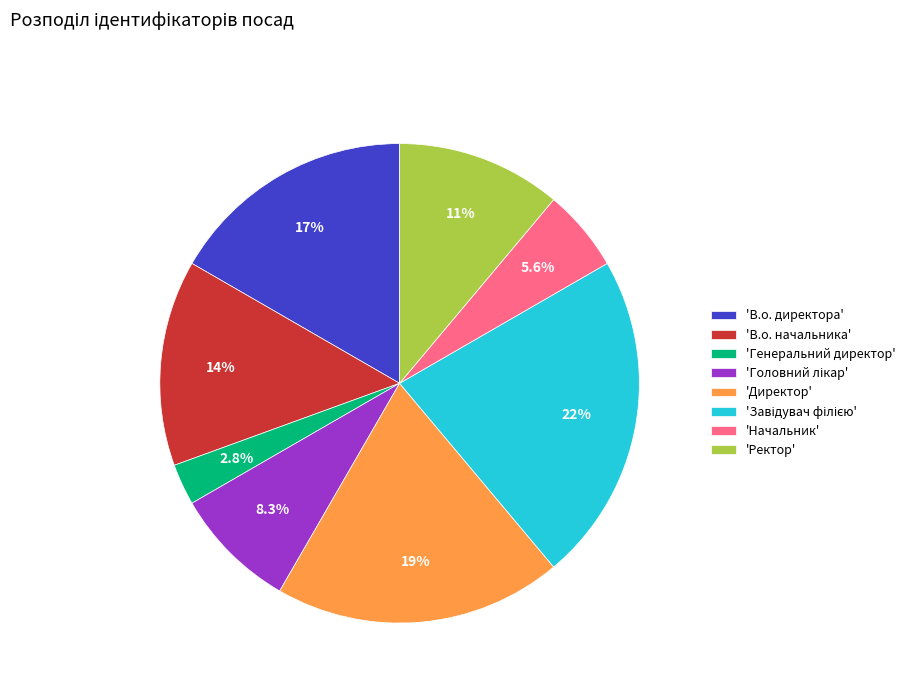

Is the sum of 'В.о. начальника' and 'Начальник' greater than half?

No